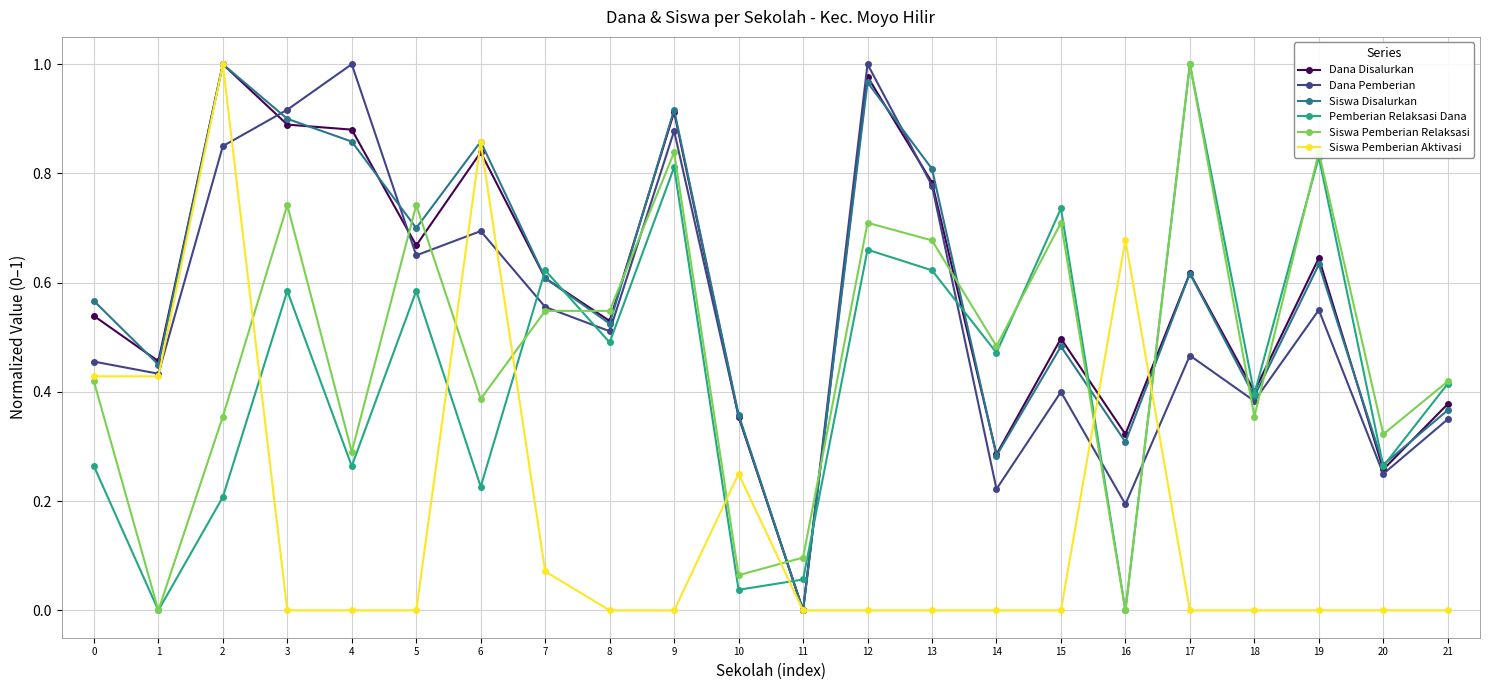

Between 11 and 17, which series saw the biggest shift?

Pemberian Relaksasi Dana